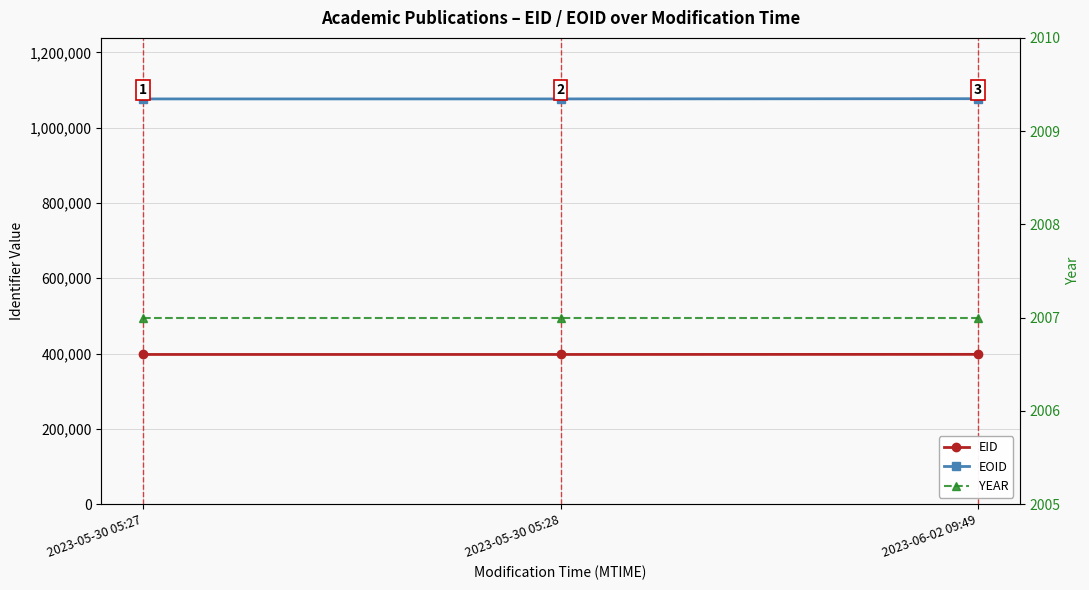

What is the difference between the highest and lowest values at 2023-05-30 05:27?

1074194